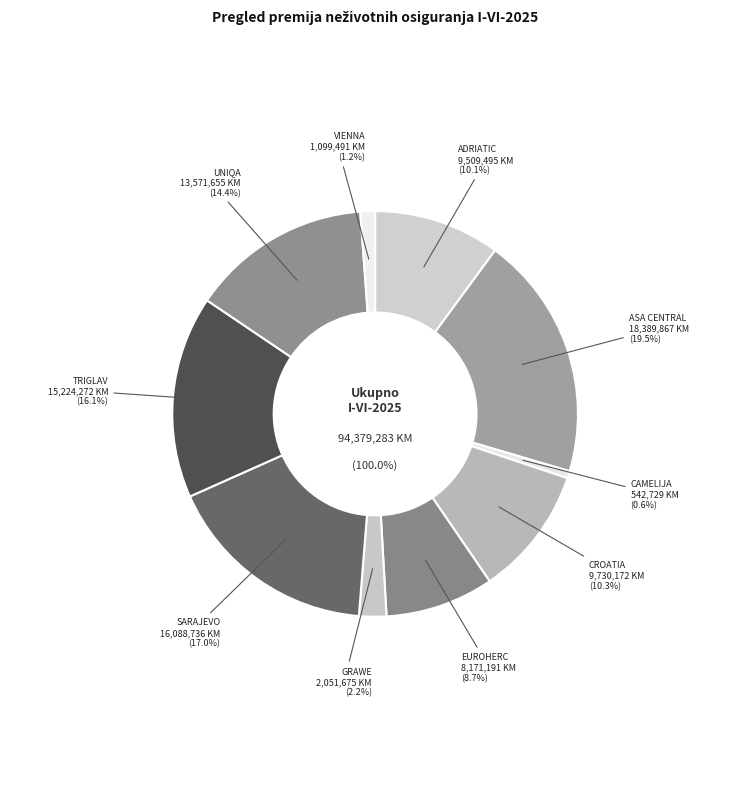

Which slice is the largest?

ASA CENTRAL